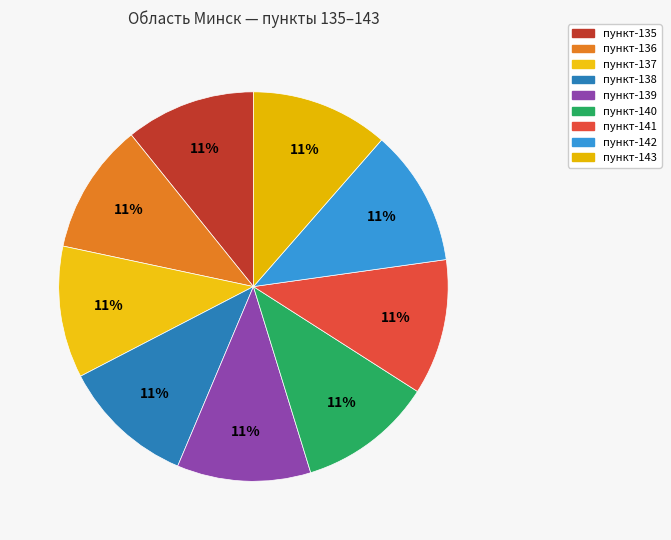

Count the number of slices in the pie.

9